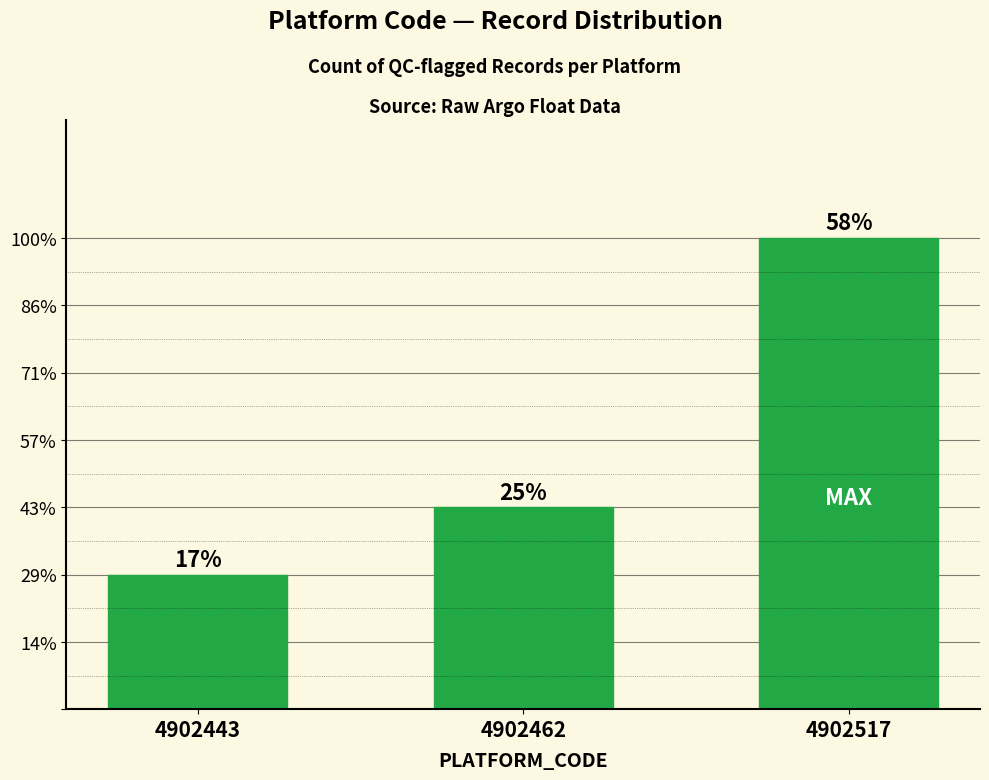

What is the maximum value shown in the chart?

7